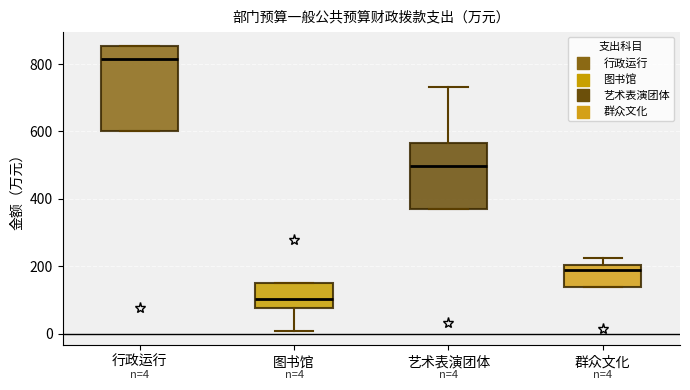

Which box is the tallest, from its lower edge to its upper edge?

行政运行